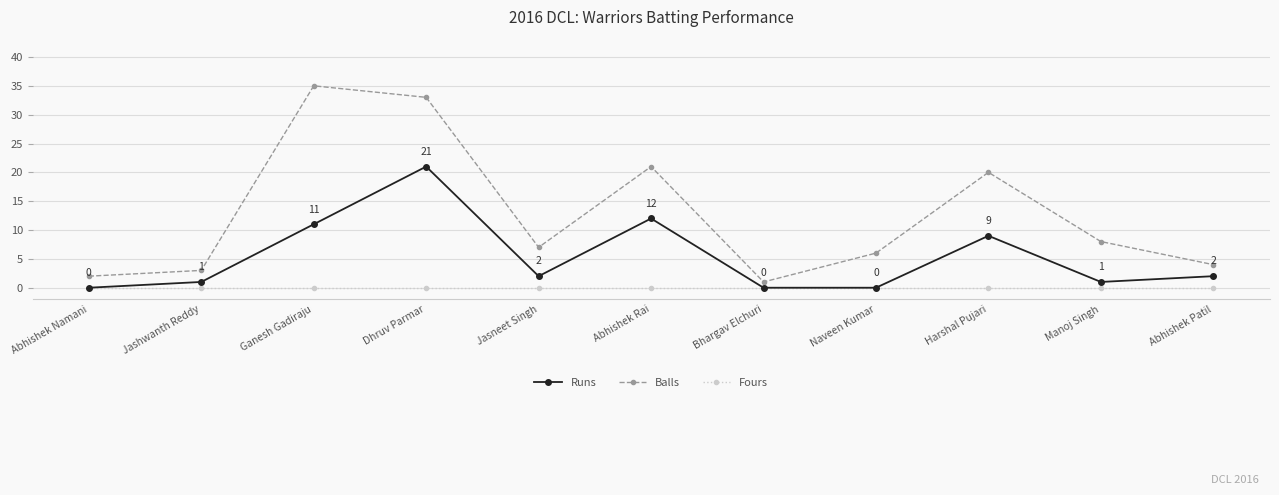

What is the difference between the maximum and minimum values in the Runs series?

21